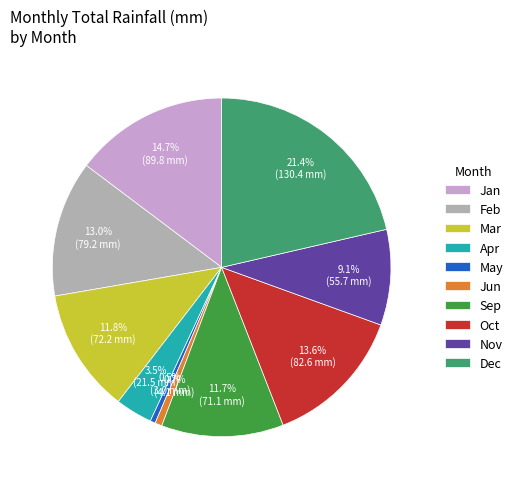

Approximately how many times larger is the value at Jan compared to Dec?

0.7